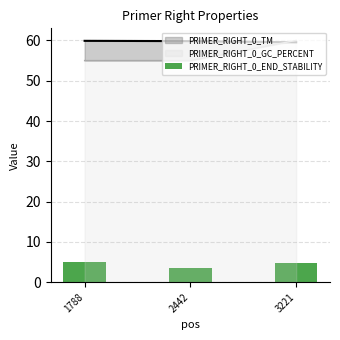

Which label corresponds to the largest value in the chart?

1788